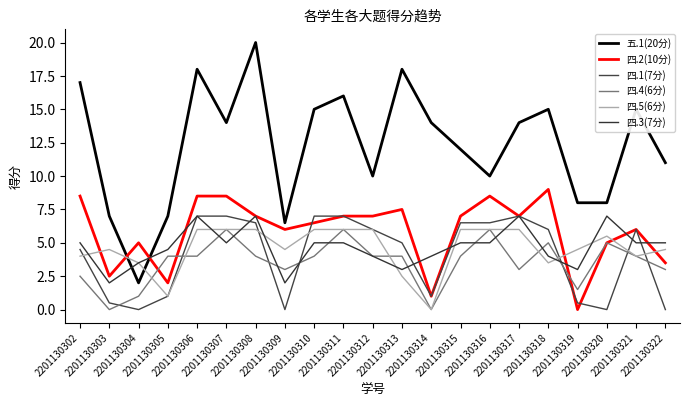

Reading left to right, transcribe all the data shown in this chart.

五.1(20分): 2201130302=17.0	2201130303=7.0	2201130304=2.0	2201130305=7.0	2201130306=18.0	2201130307=14.0	2201130308=20.0	2201130309=6.5	2201130310=15.0	2201130311=16.0	2201130312=10.0	2201130313=18.0	2201130314=14.0	2201130315=12.0	2201130316=10.0	2201130317=14.0	2201130318=15.0	2201130319=8.0	2201130320=8.0	2201130321=15.0	2201130322=11.0
四.2(10分): 2201130302=8.5	2201130303=2.5	2201130304=5.0	2201130305=2.0	2201130306=8.5	2201130307=8.5	2201130308=7.0	2201130309=6.0	2201130310=6.5	2201130311=7.0	2201130312=7.0	2201130313=7.5	2201130314=1.0	2201130315=7.0	2201130316=8.5	2201130317=7.0	2201130318=9.0	2201130319=0.0	2201130320=5.0	2201130321=6.0	2201130322=3.5
四.1(7分): 2201130302=4.5	2201130303=0.5	2201130304=0.0	2201130305=1.0	2201130306=7.0	2201130307=7.0	2201130308=6.5	2201130309=0.0	2201130310=7.0	2201130311=7.0	2201130312=6.0	2201130313=5.0	2201130314=1.0	2201130315=6.5	2201130316=6.5	2201130317=7.0	2201130318=6.0	2201130319=0.5	2201130320=0.0	2201130321=6.0	2201130322=0.0
四.4(6分): 2201130302=2.5	2201130303=0.0	2201130304=1.0	2201130305=4.0	2201130306=4.0	2201130307=6.0	2201130308=4.0	2201130309=3.0	2201130310=4.0	2201130311=6.0	2201130312=4.0	2201130313=4.0	2201130314=0.0	2201130315=4.0	2201130316=6.0	2201130317=3.0	2201130318=5.0	2201130319=1.5	2201130320=5.0	2201130321=4.0	2201130322=3.0
四.5(6分): 2201130302=4.0	2201130303=4.5	2201130304=3.5	2201130305=1.0	2201130306=6.0	2201130307=6.0	2201130308=6.0	2201130309=4.5	2201130310=6.0	2201130311=6.0	2201130312=6.0	2201130313=2.5	2201130314=0.0	2201130315=6.0	2201130316=6.0	2201130317=6.0	2201130318=3.5	2201130319=4.5	2201130320=5.5	2201130321=4.0	2201130322=4.5
四.3(7分): 2201130302=5.0	2201130303=2.0	2201130304=3.5	2201130305=4.5	2201130306=7.0	2201130307=5.0	2201130308=7.0	2201130309=2.0	2201130310=5.0	2201130311=5.0	2201130312=4.0	2201130313=3.0	2201130314=4.0	2201130315=5.0	2201130316=5.0	2201130317=7.0	2201130318=4.0	2201130319=3.0	2201130320=7.0	2201130321=5.0	2201130322=5.0